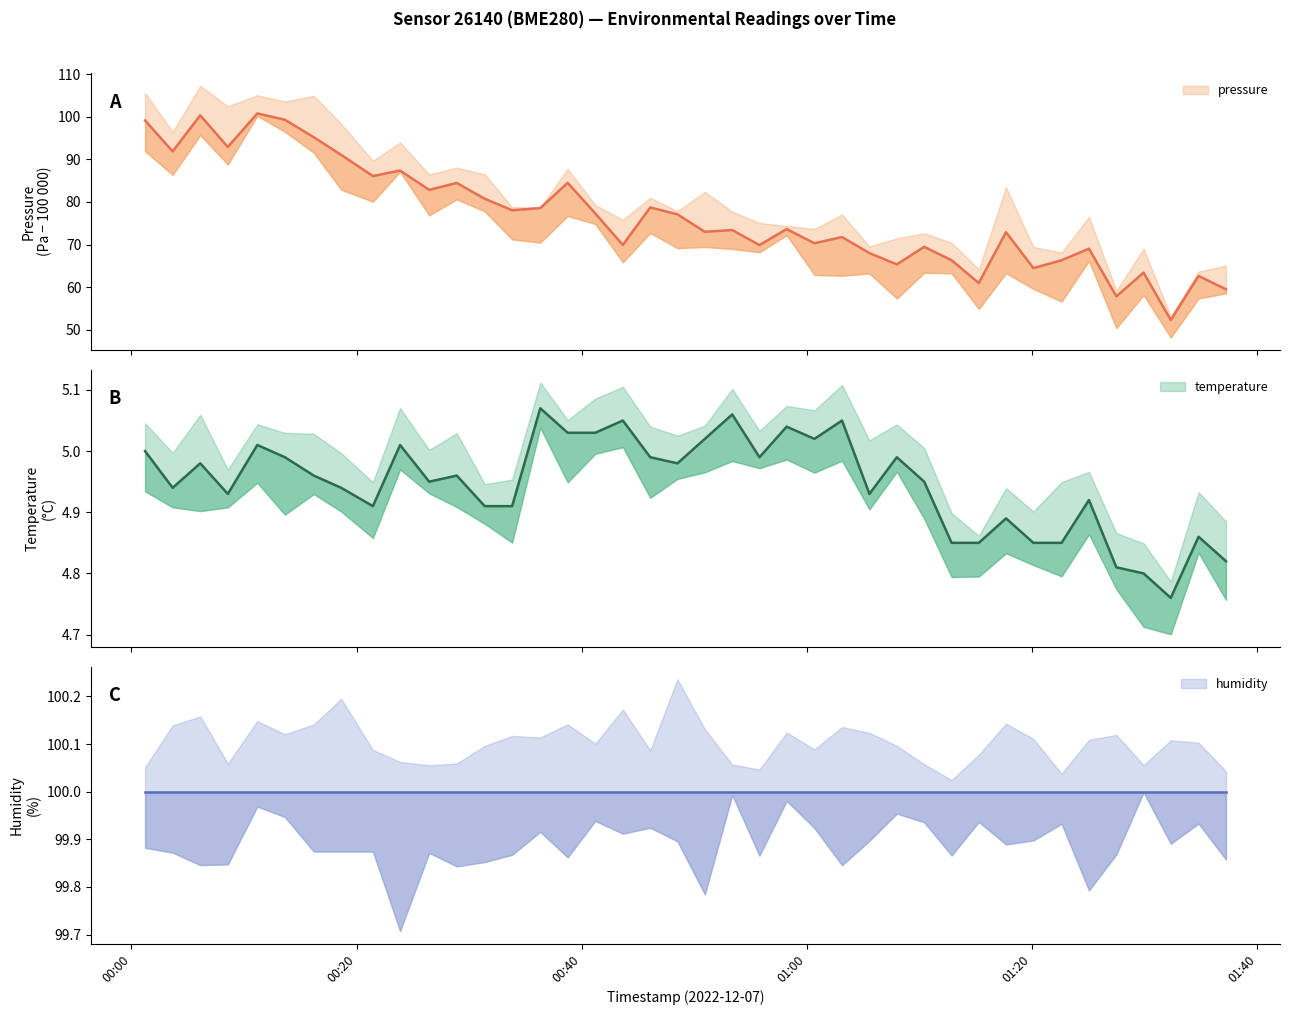

Does the chart have visible grid lines?

No